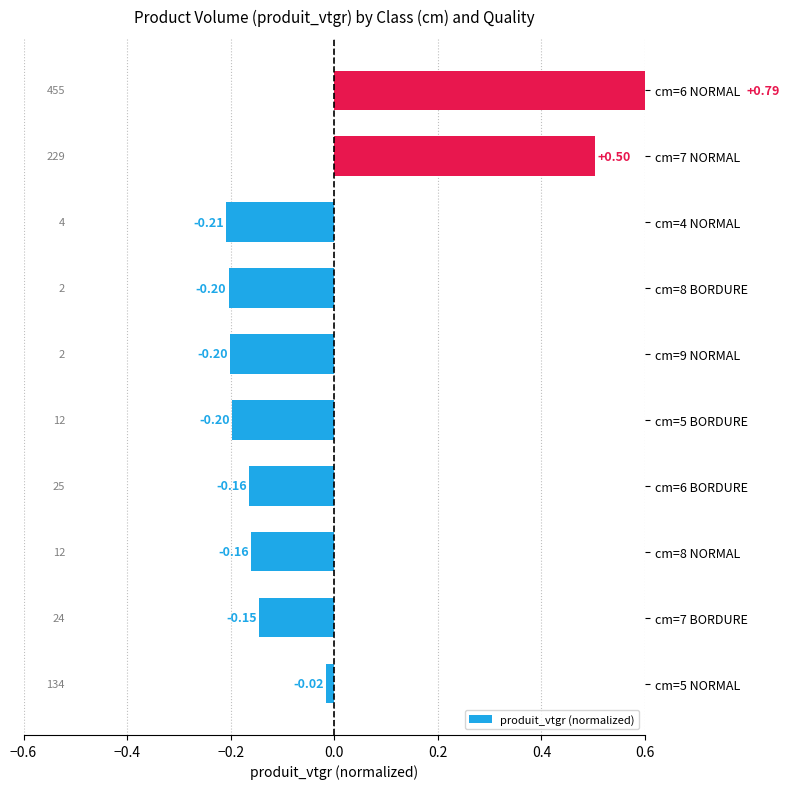

How many bars are there in total?

10